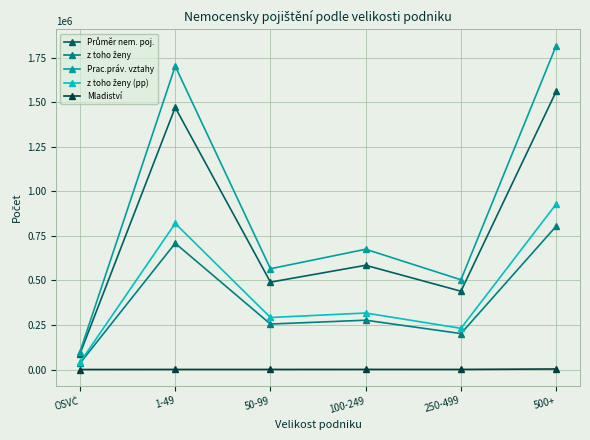

What is the maximum value shown in the chart?

1816479.0